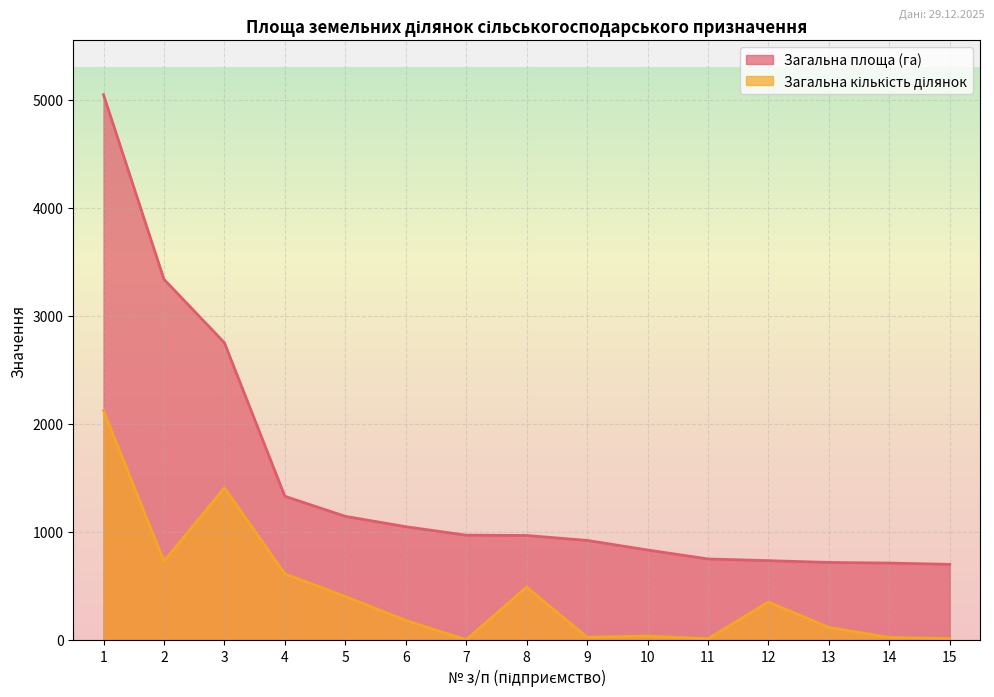

How many interior local peaks does the Загальна кількість ділянок series have?

4